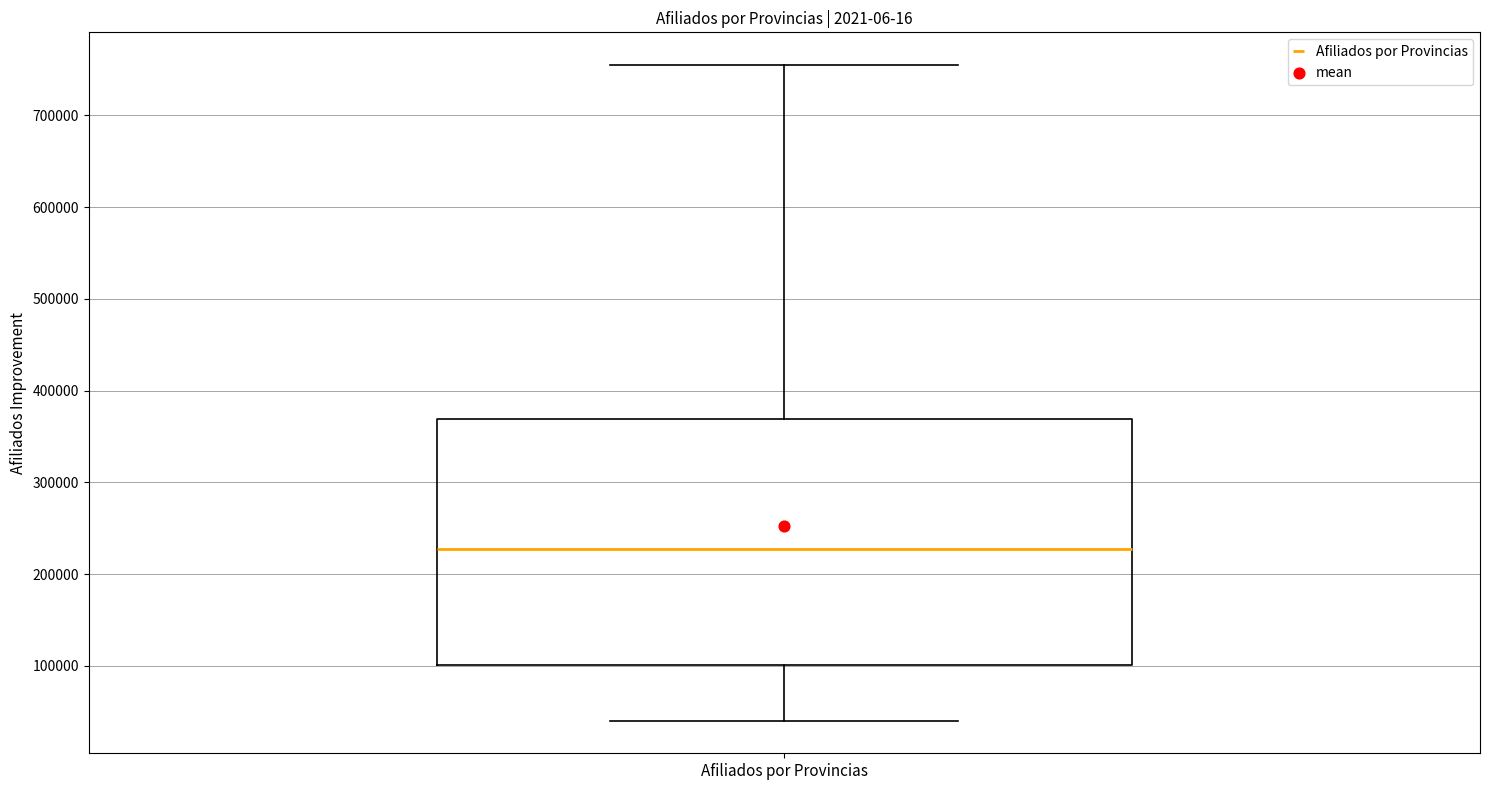

Transcribe this box plot: give where the median line is, the range the box spans, and where the two whiskers end, as read against the y-axis. The values are not printed on the chart, so give them approximately, as read against the axis.

median 230000, box 100000 to 370000, whiskers 40000 to 750000